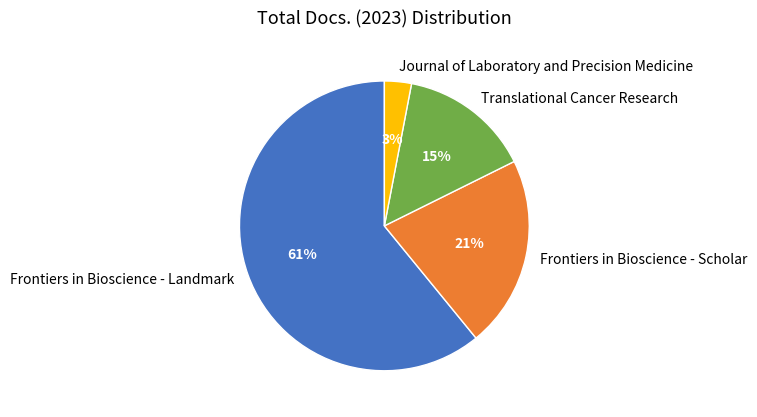

Count the number of slices in the pie.

4